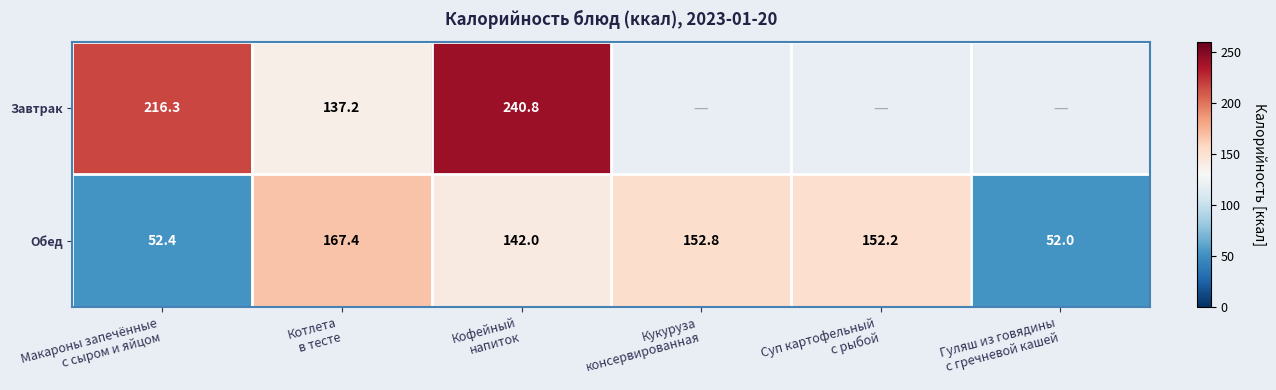

Rank the series at Макароны запечённые
с сыром и яйцом from lowest to highest value.

Обед, Завтрак